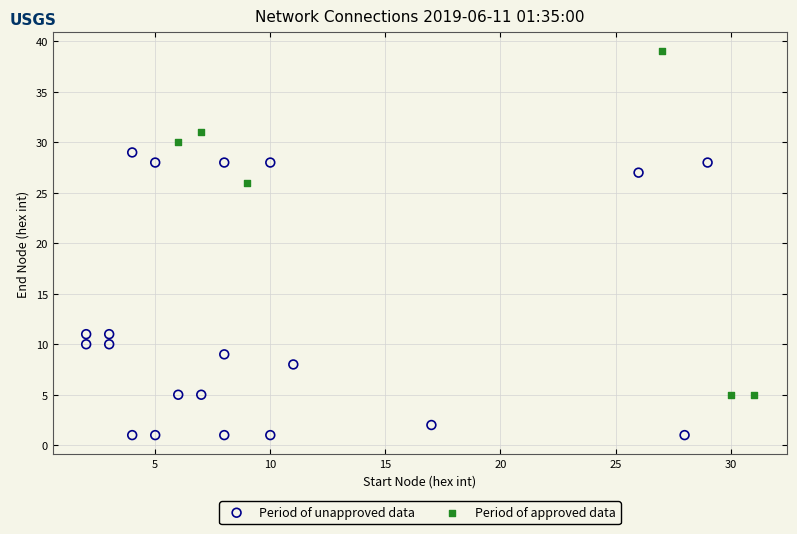

Which series contains the highest Y value?

Period of approved data